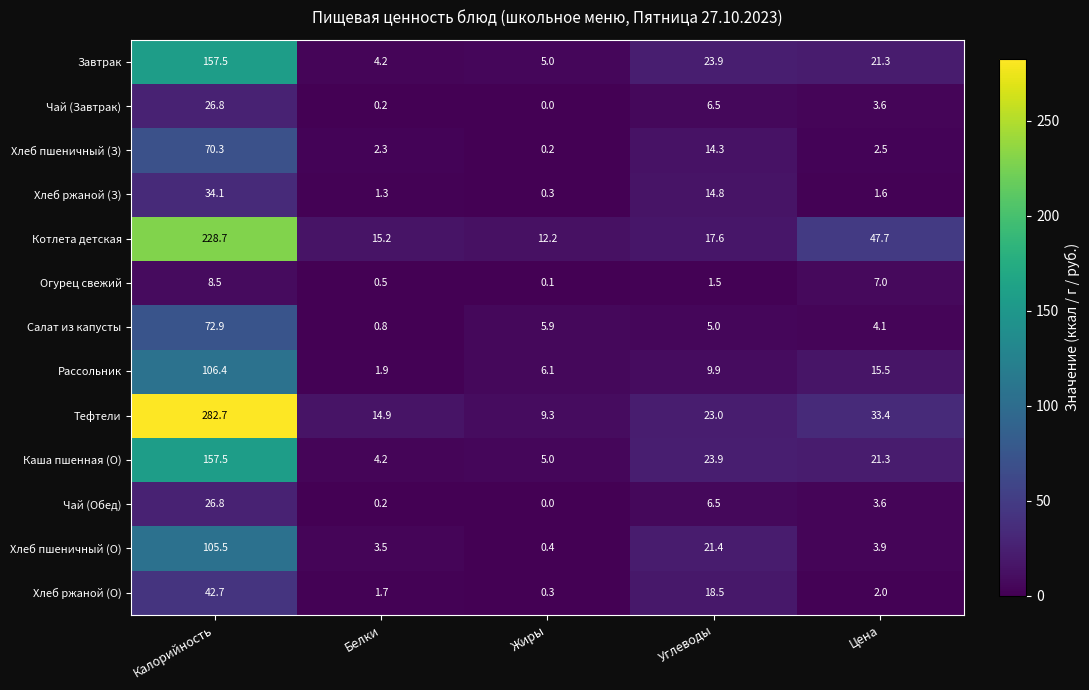

Which series has the largest total across all categories?

Тефтели